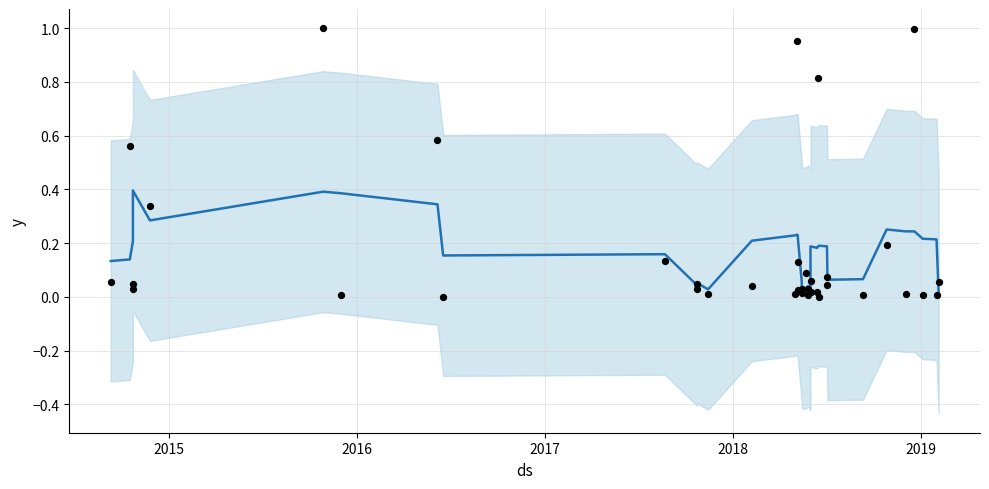

At how many categories does at least one series exceed 0?

37